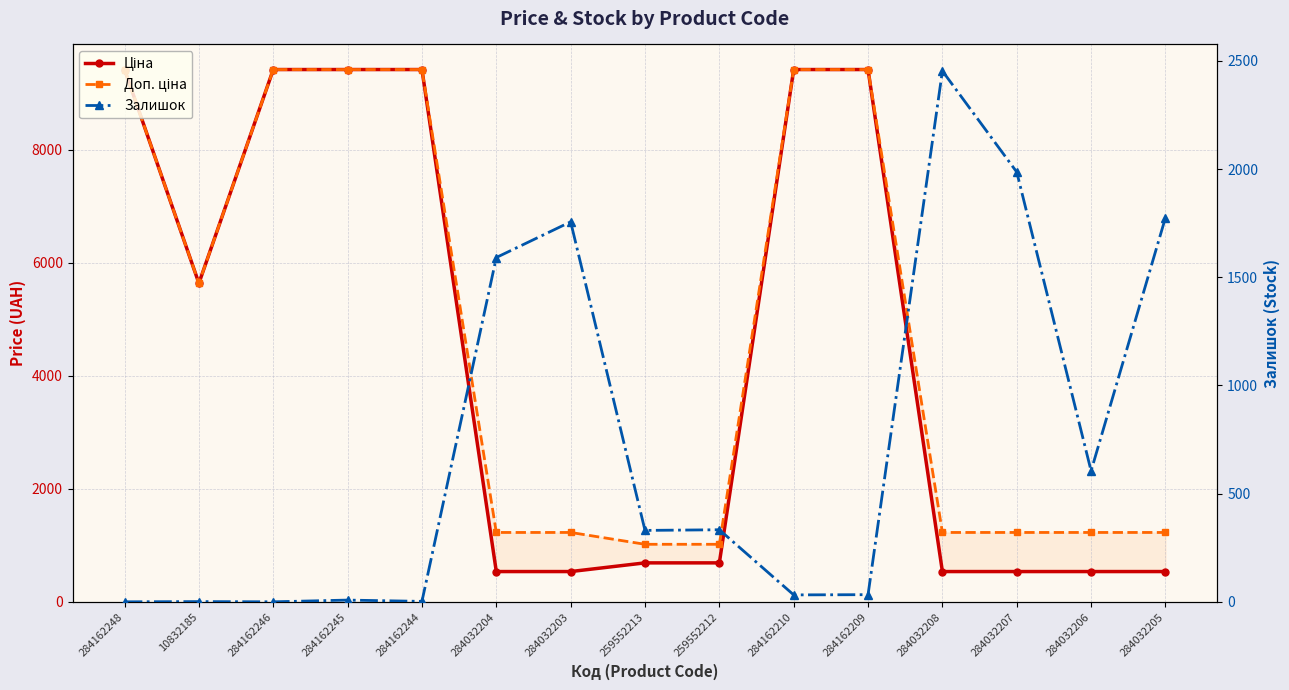

Which series ends up on top after the final intersection of Залишок and Доп. ціна?

Залишок